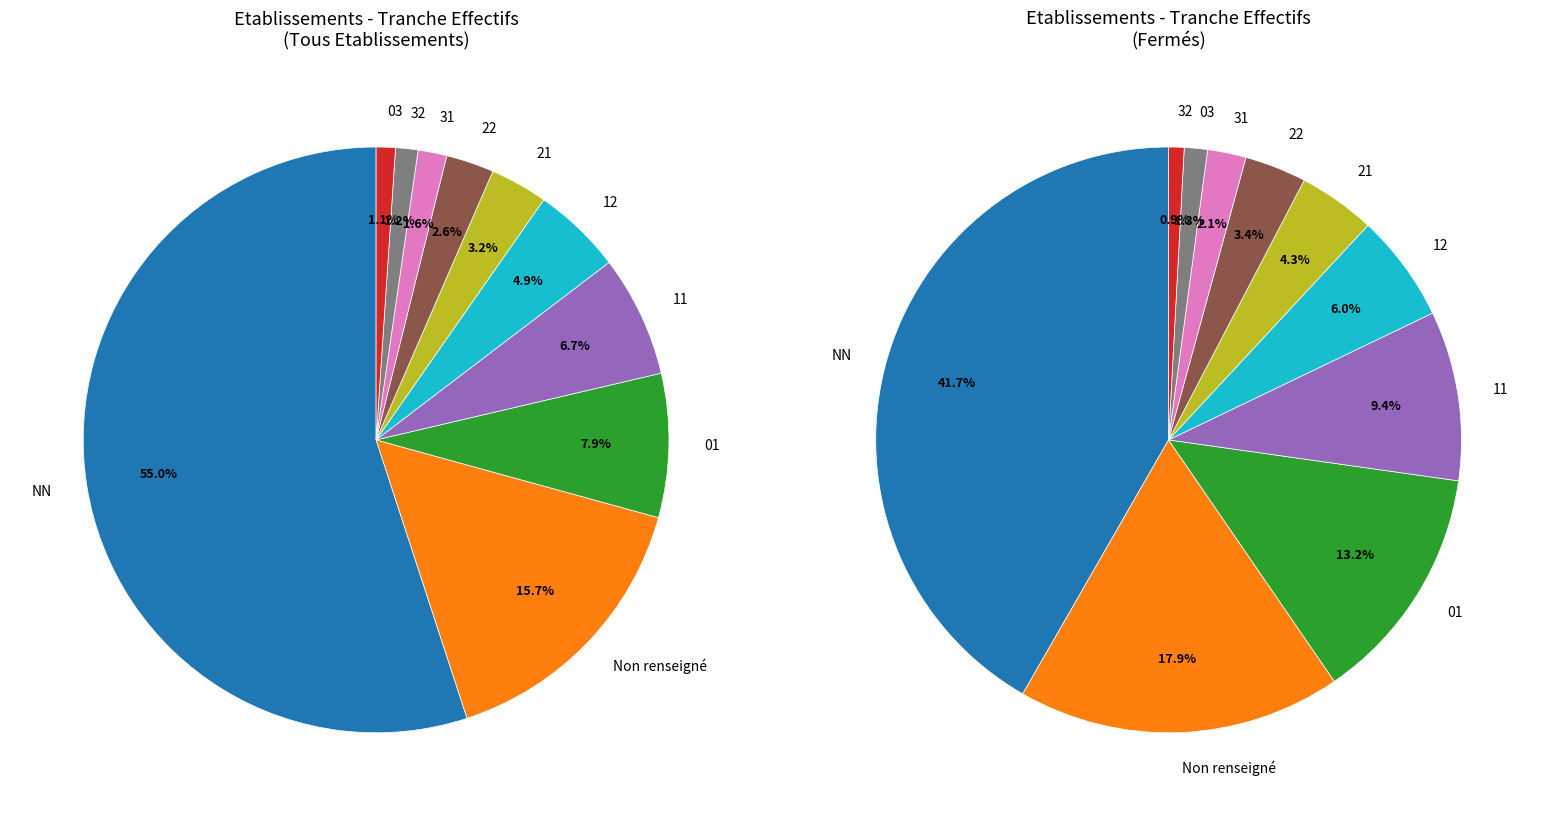

Does NN account for over 50% of the chart?

Yes